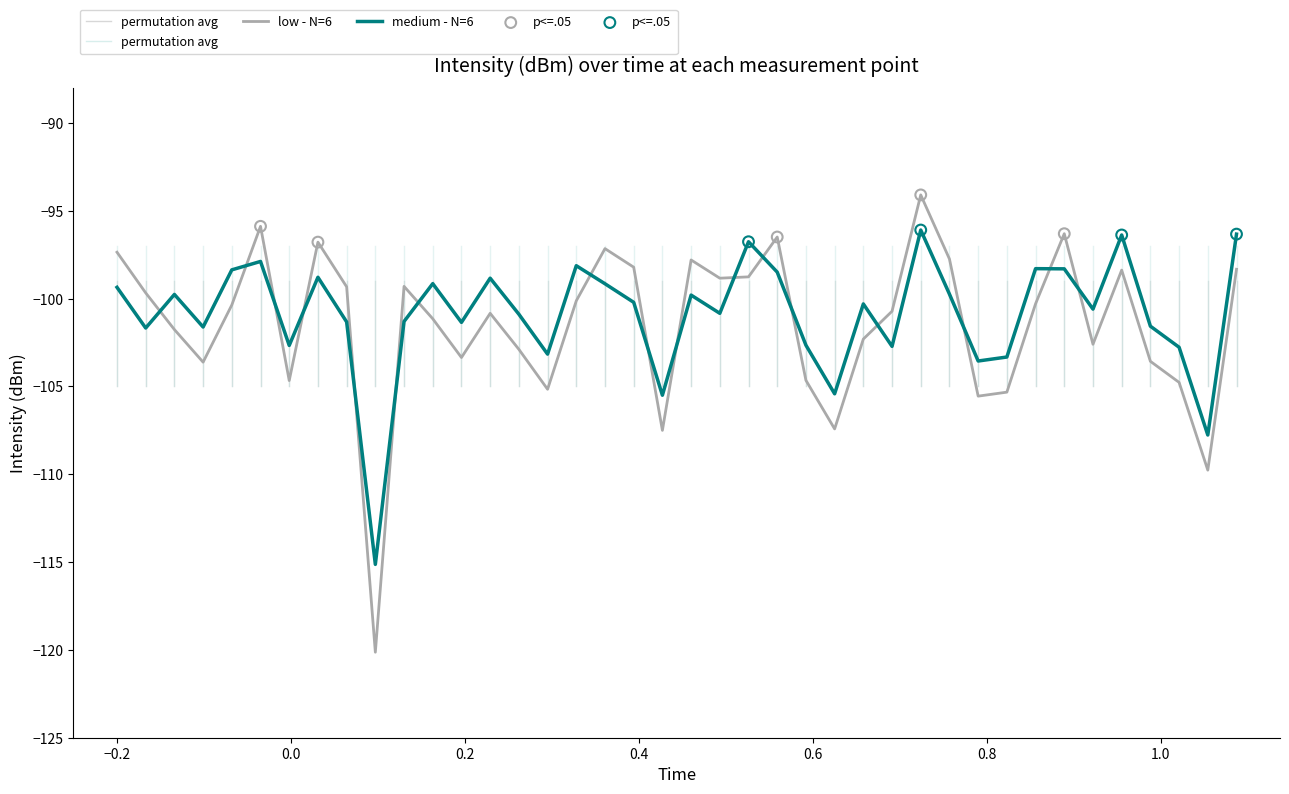

How many lines are shown in the chart?

2